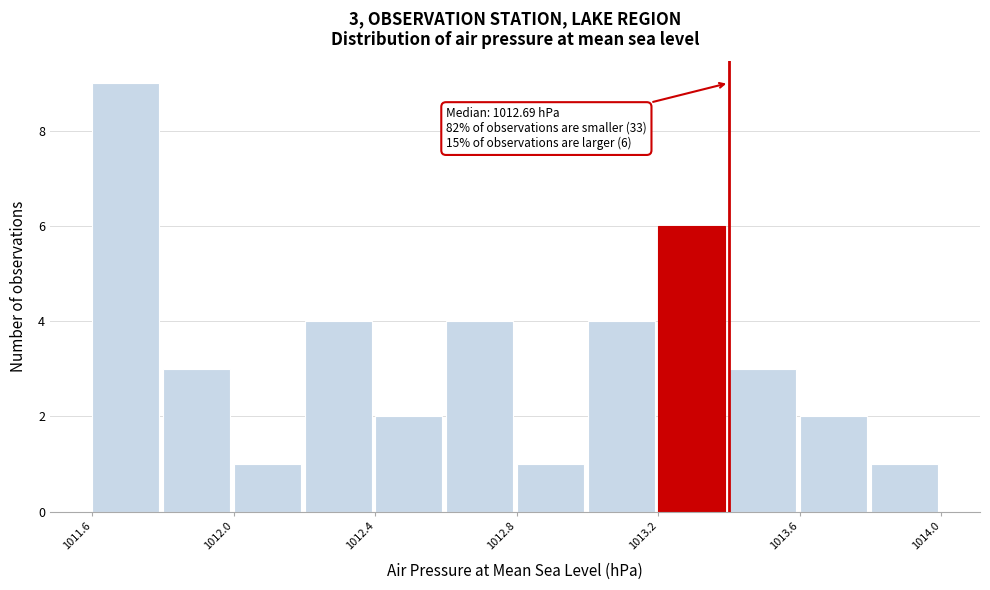

Which range on the x-axis has the tallest bar?

1011.6 to 1011.8